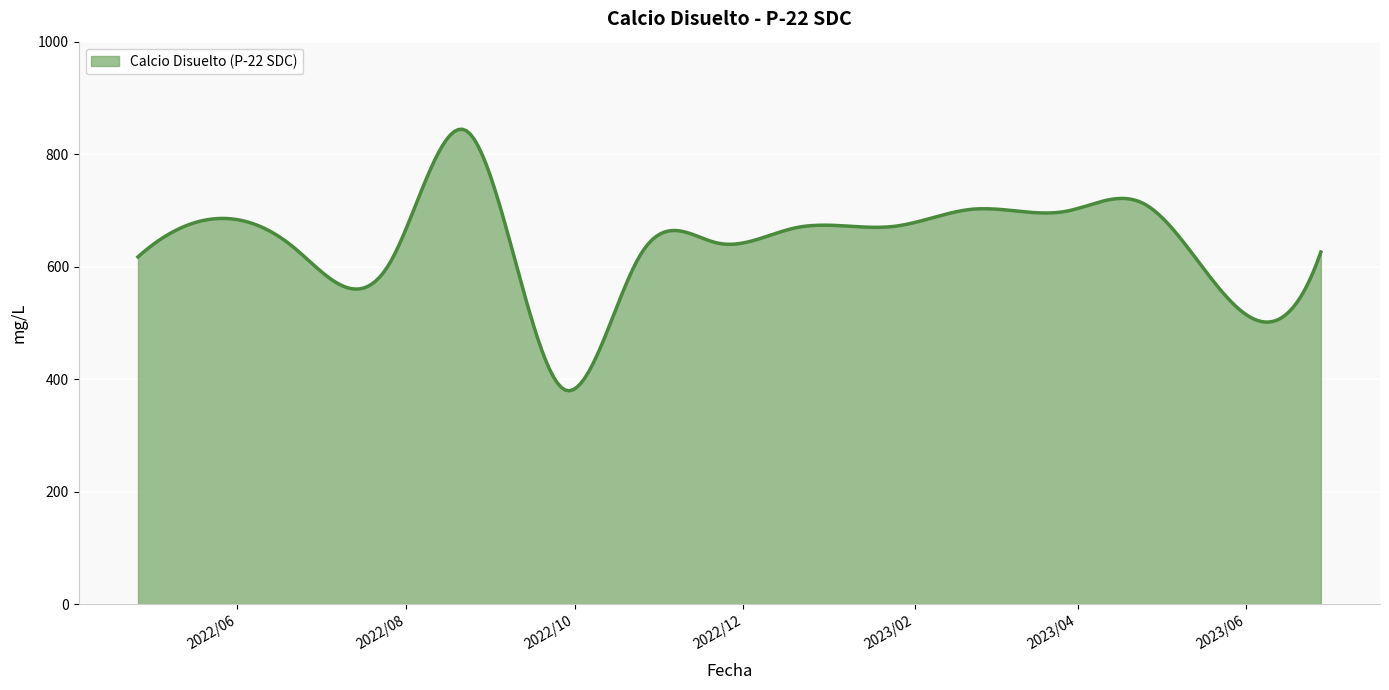

What is the greatest value displayed?

844.3